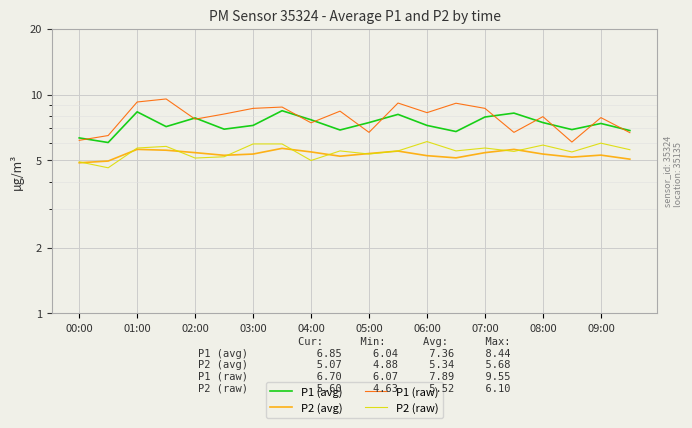

Which series has the largest total across all categories?

P1 (raw)